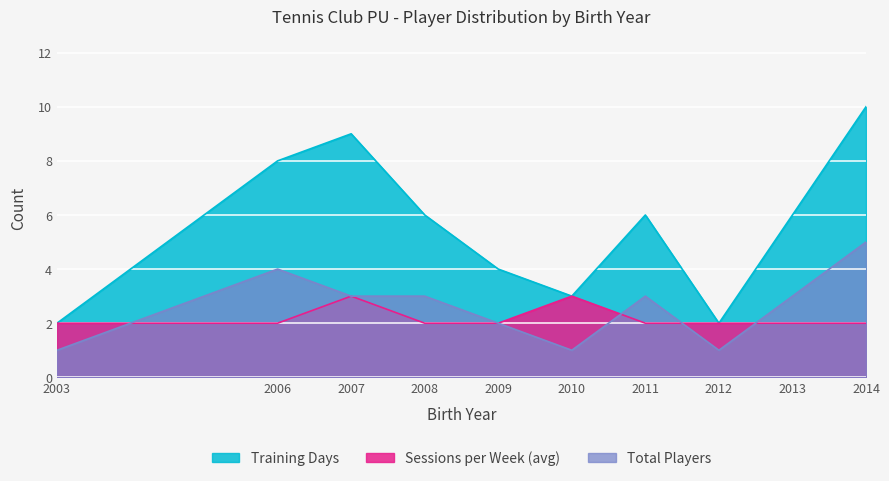

What is the difference between the second highest and second lowest values in the Sessions per Week (avg) series?

1